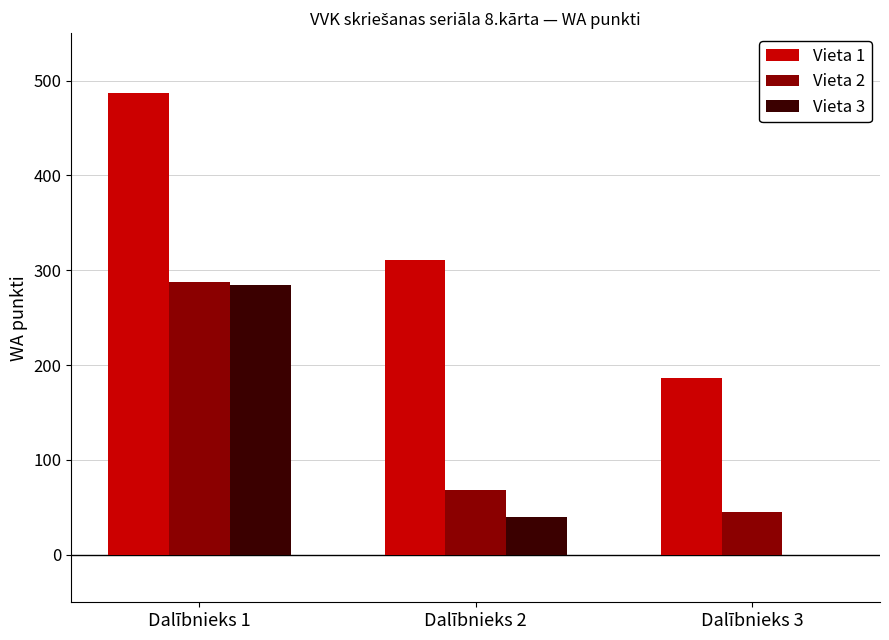

The value of Vieta 3 at Dalībnieks 1 is 434. True or false?

False